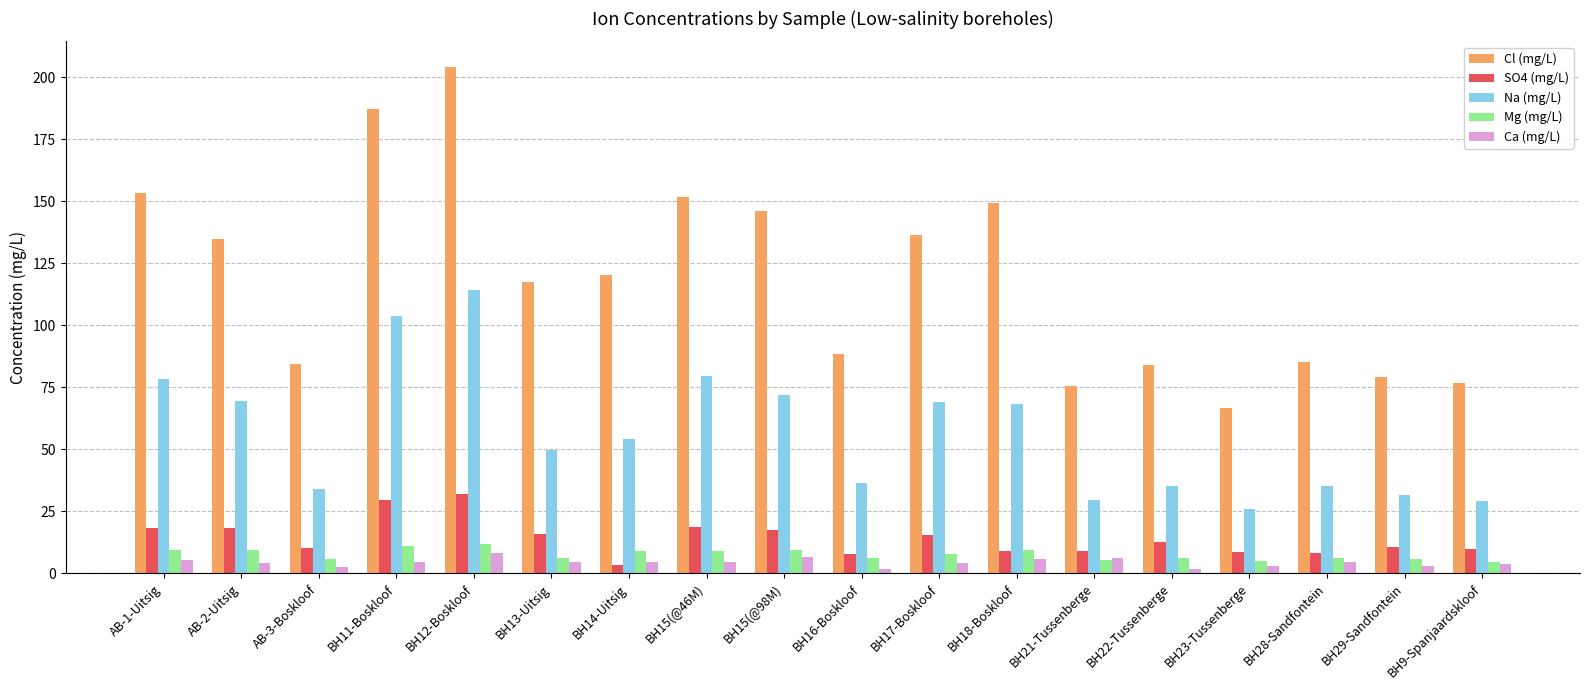

What value does the Ca (mg/L) series have at BH21-Tussenberge?

6.3